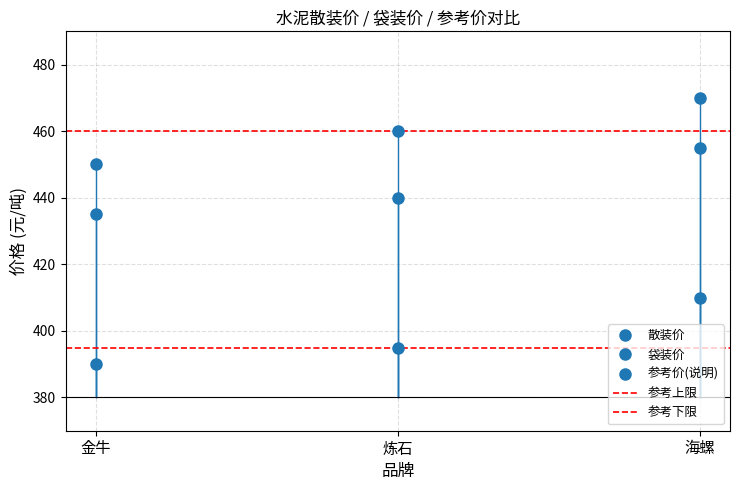

Which series has the largest range (max minus min)?

散装价